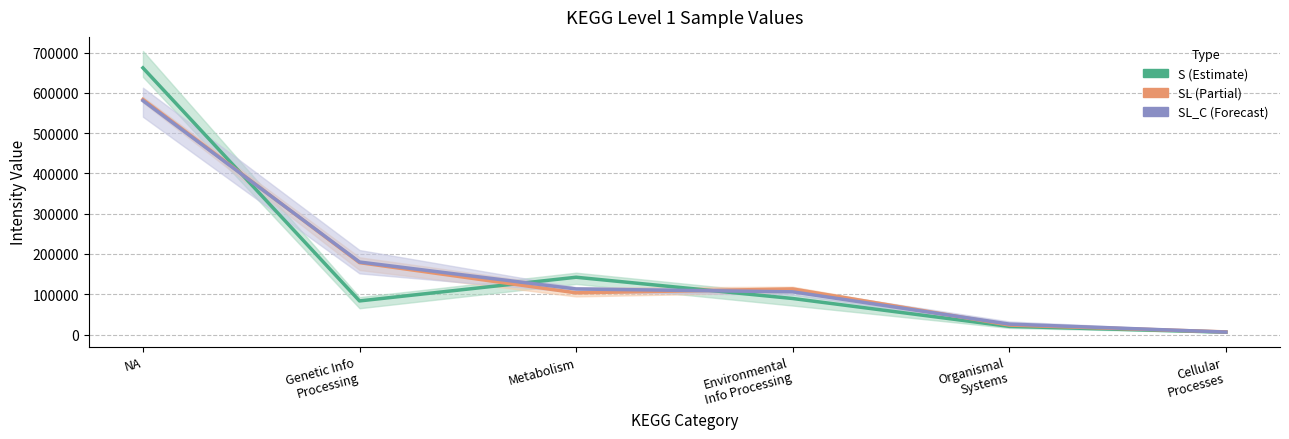

What is the total value across all series at Metabolism?

358811.5